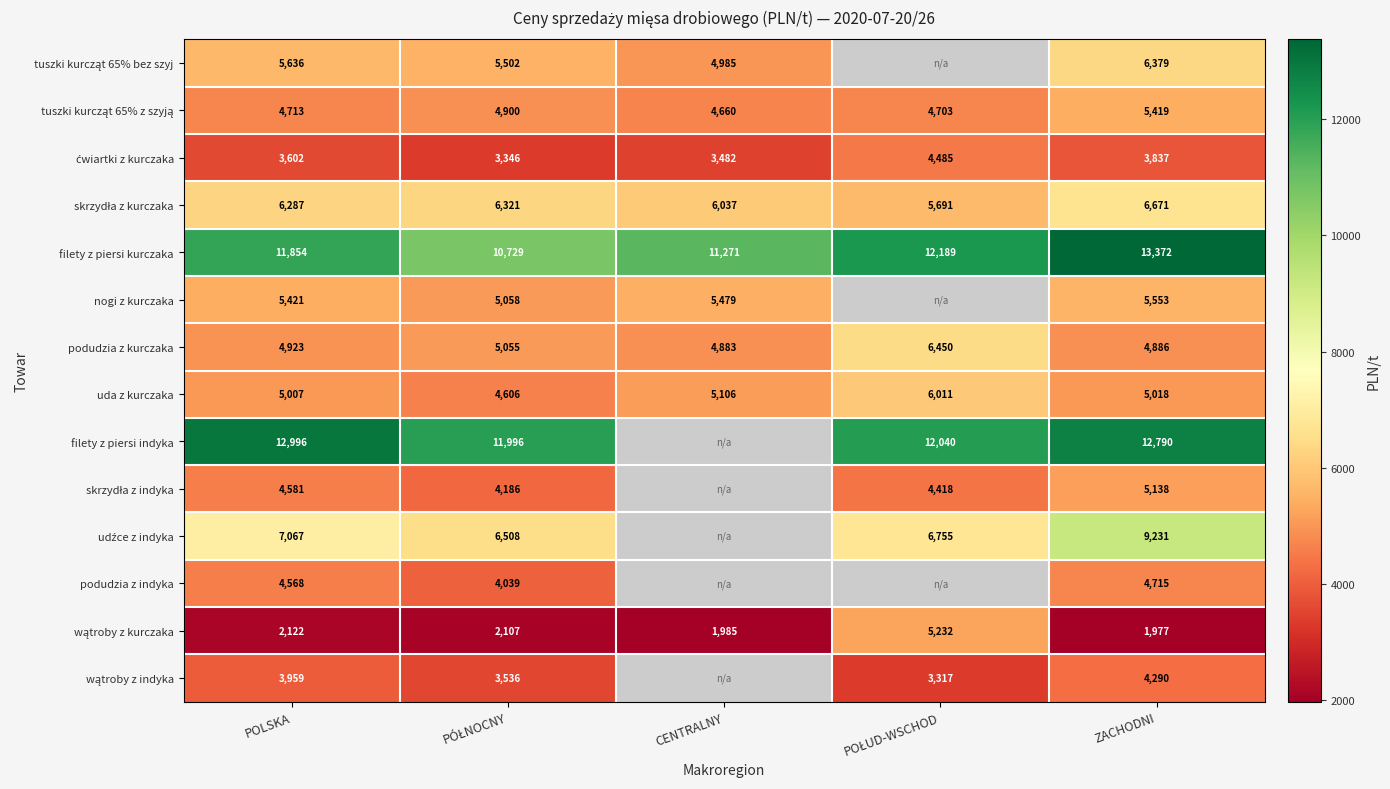

At how many categories does at least one series exceed 7910?

5